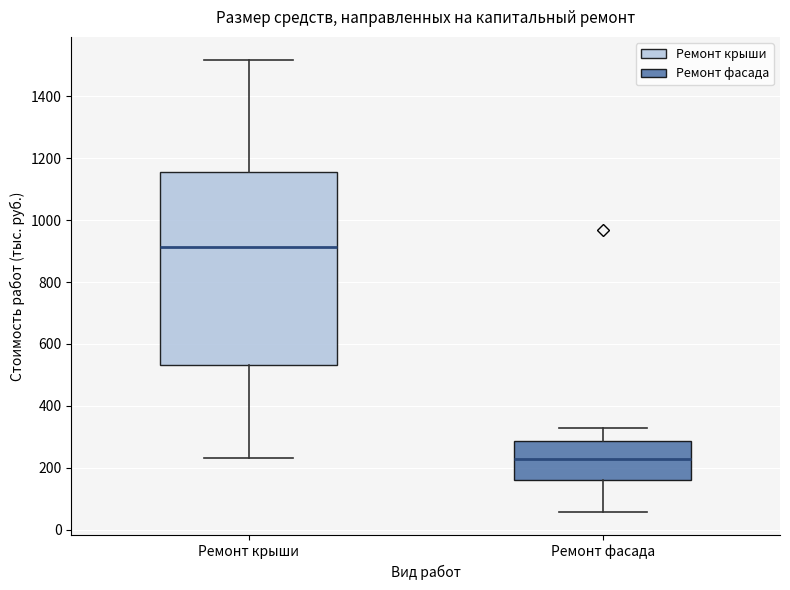

Where is the upper edge of the box for Ремонт фасада on the y-axis? The values are not printed on the chart, so give them approximately, as read against the axis.

280